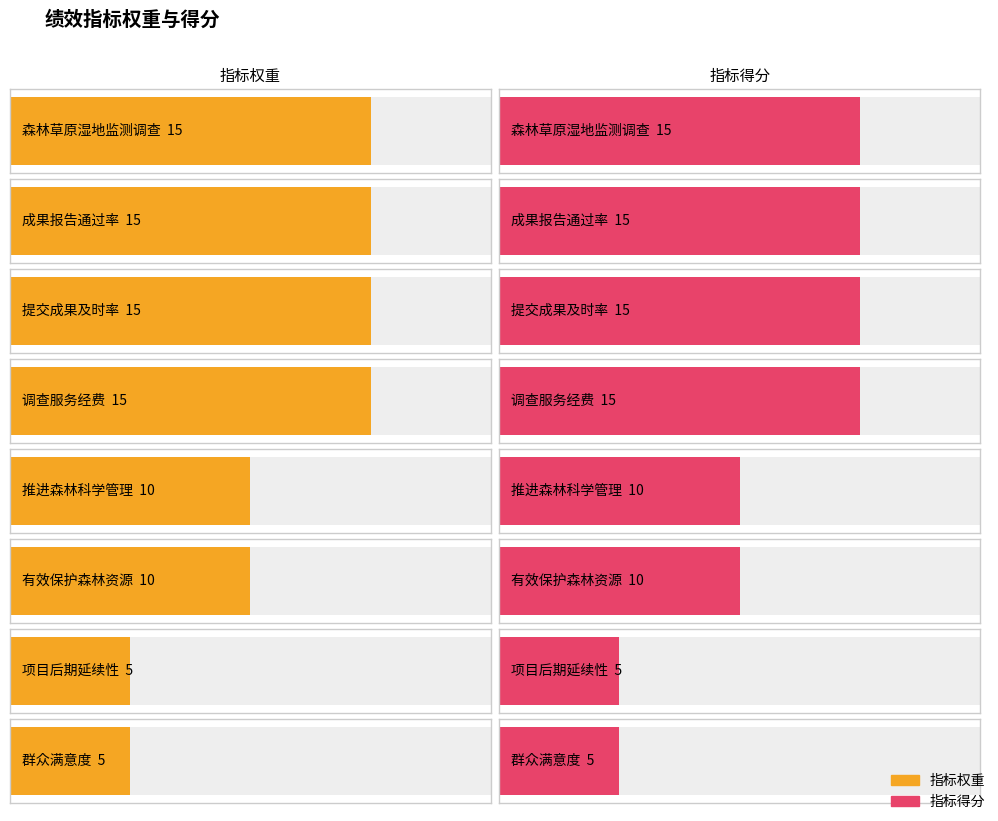

The value of 指标得分 at 推进森林科学管理 is 14. True or false?

False